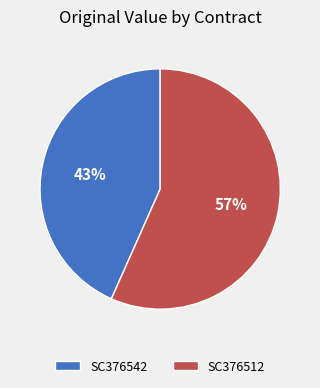

Approximately how many times larger is the value at SC376512 compared to SC376542?

1.3